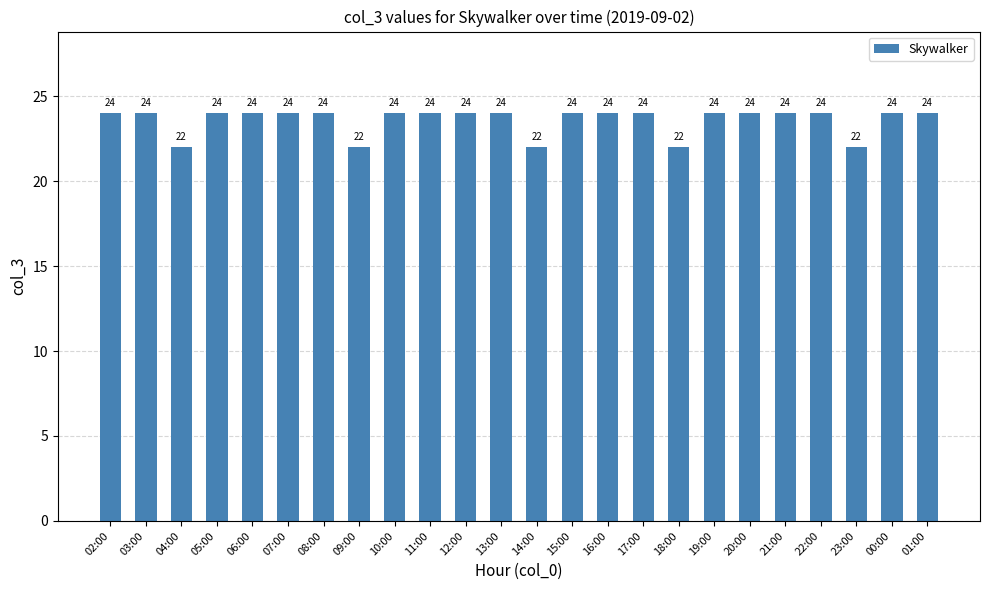

The value at 05:00 is 36. True or false?

False